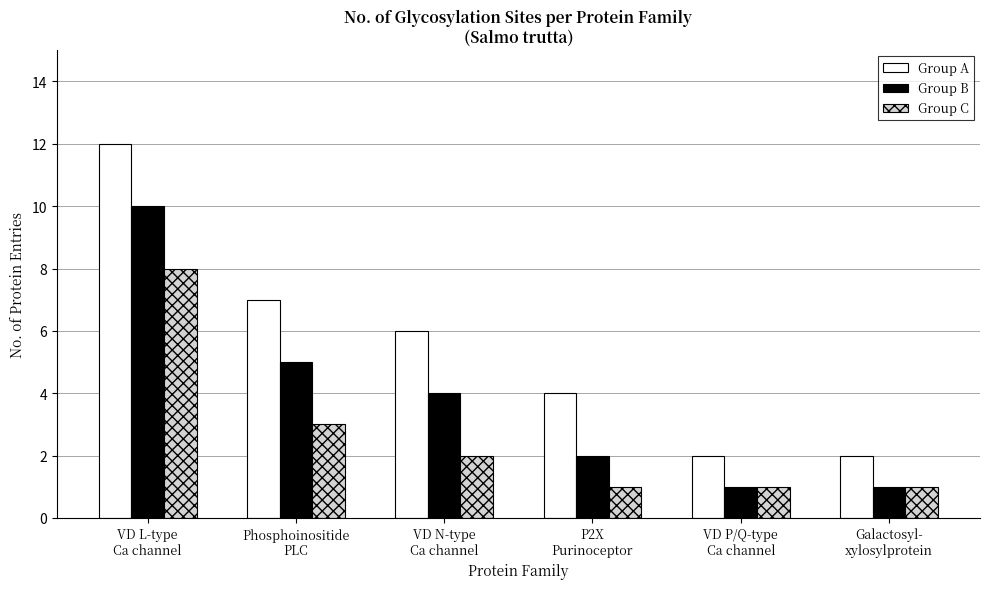

What is the spread (max minus min) of values at P2X
Purinoceptor?

3